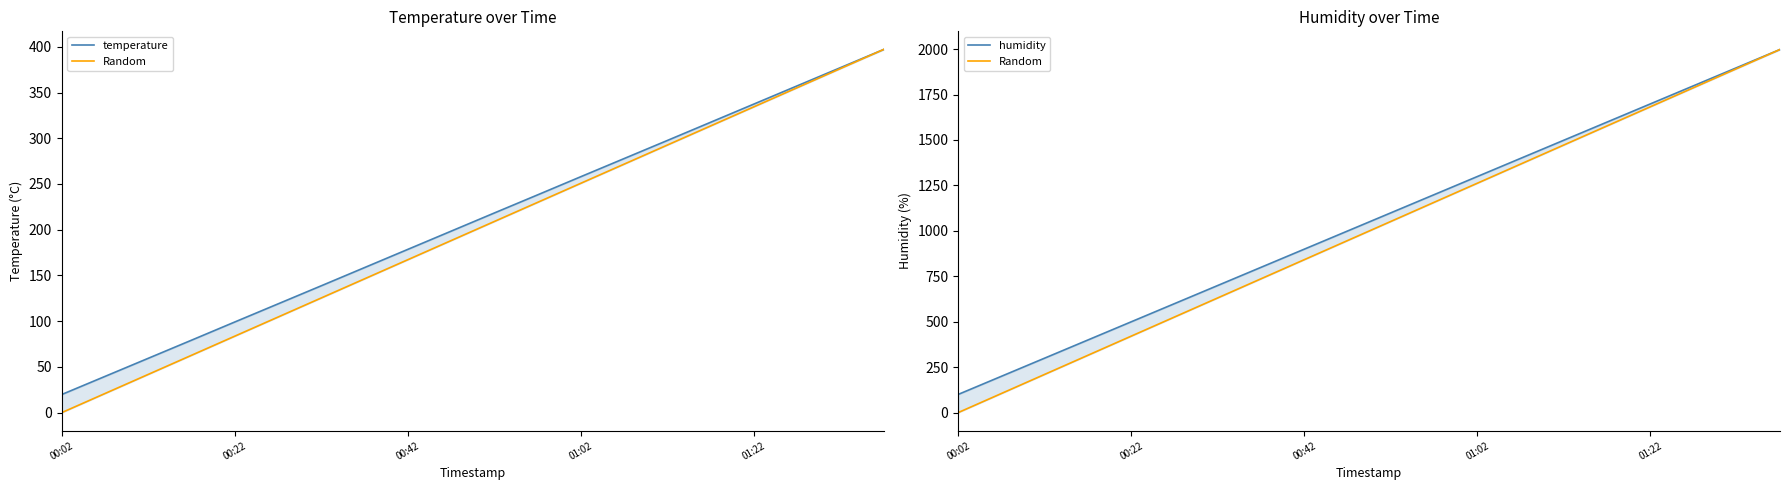

What is the value of the humidity point at the 16th from the left?

1598.4